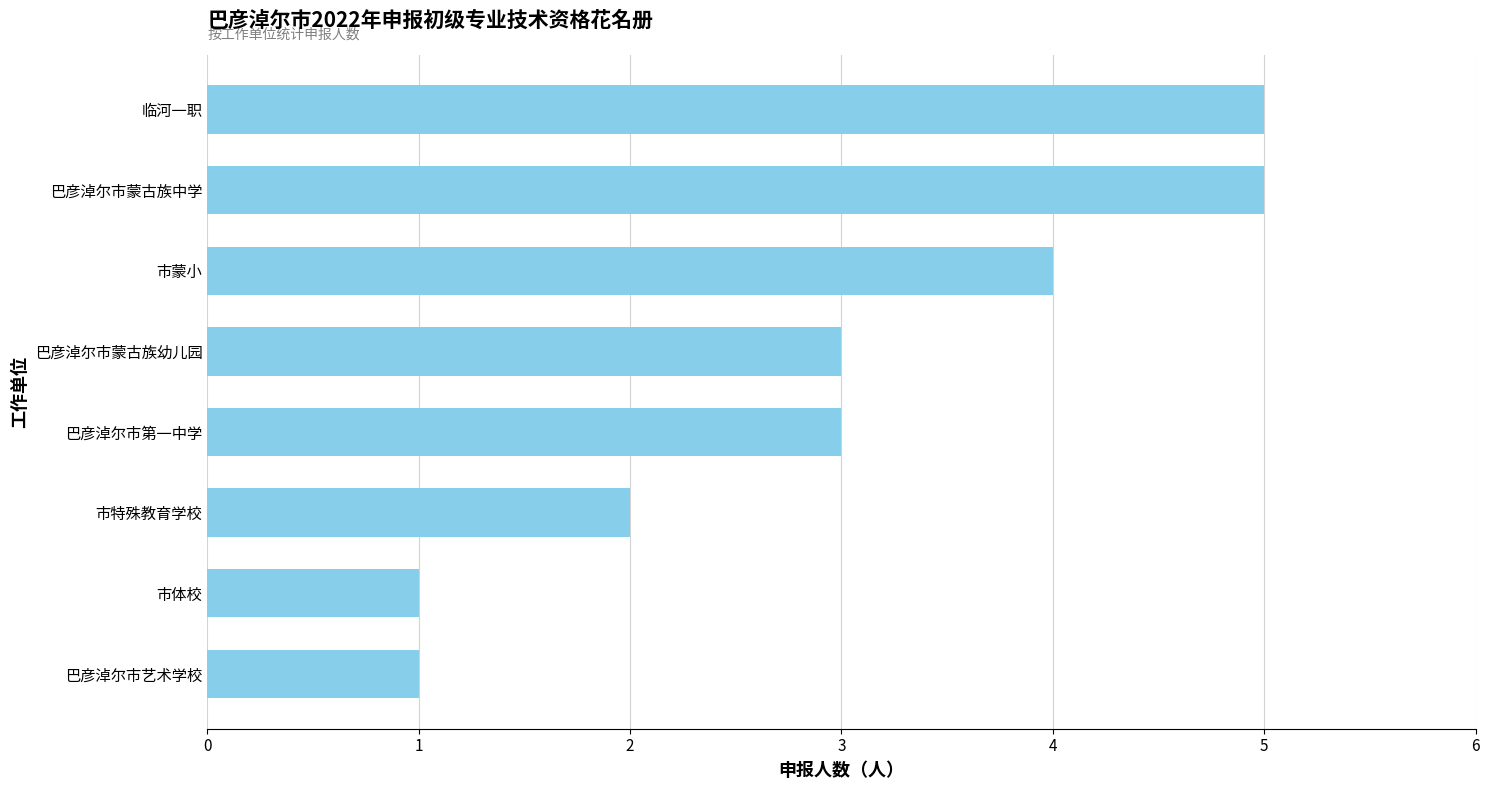

What is the sum of all values?

24